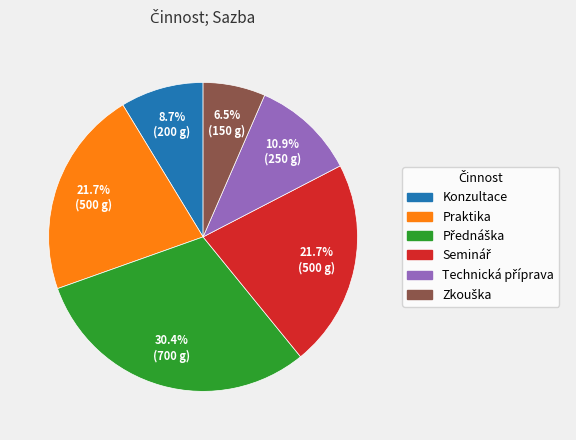

Does any single category account for the majority?

No